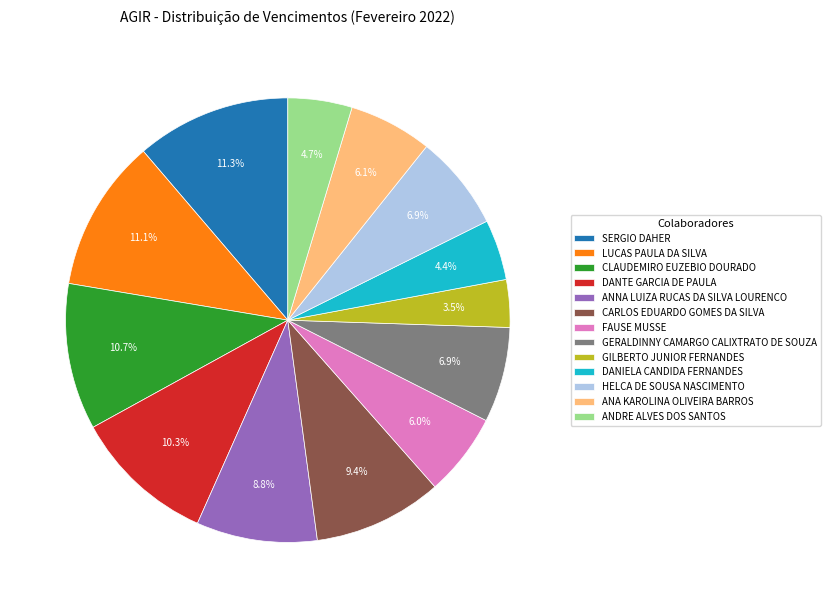

To the nearest percent, what portion does ANA KAROLINA OLIVEIRA BARROS represent?

6%